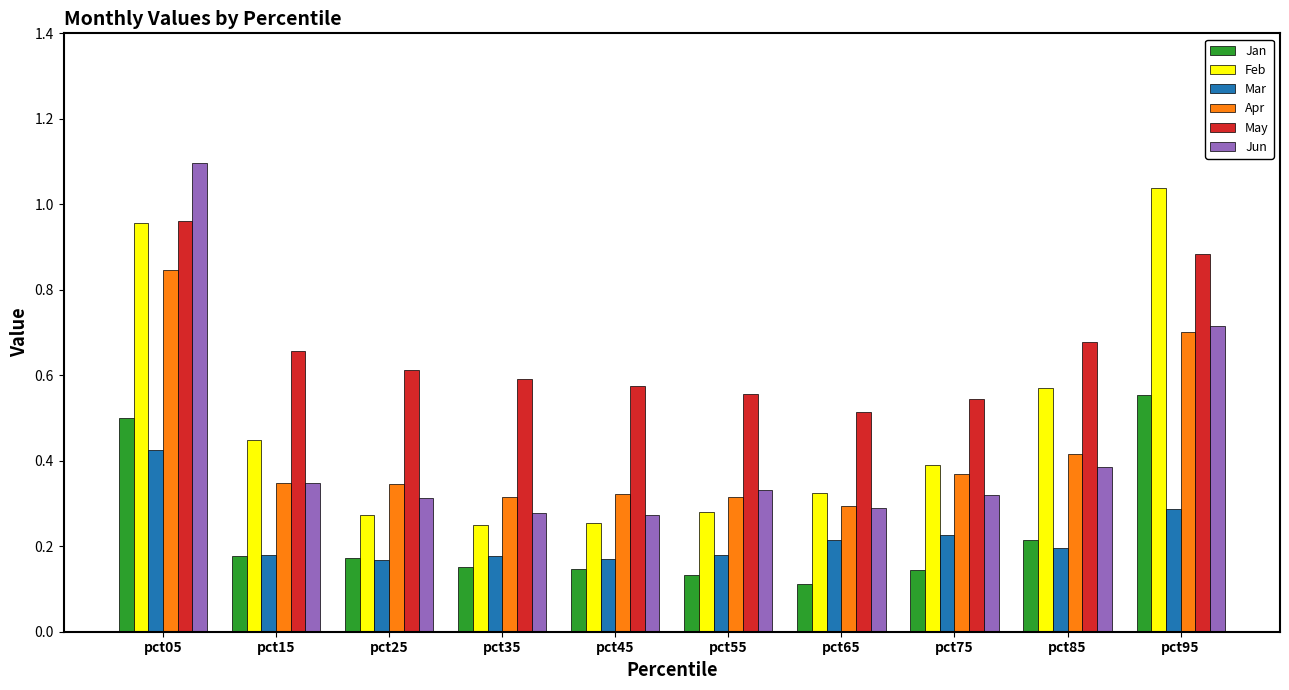

What is the total value across all series at pct15?

2.2